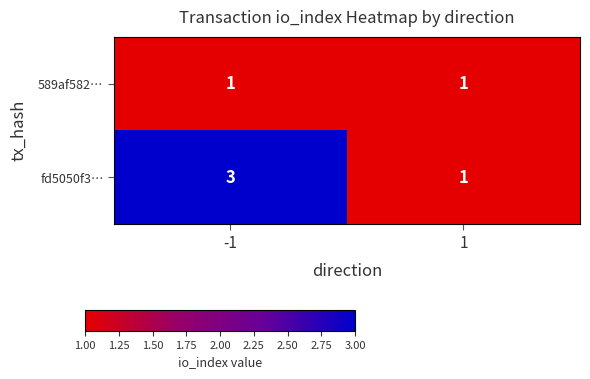

What is the total value across all series at 1?

2